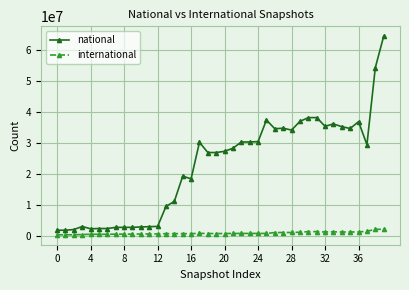

Which series has the largest total across all categories?

national